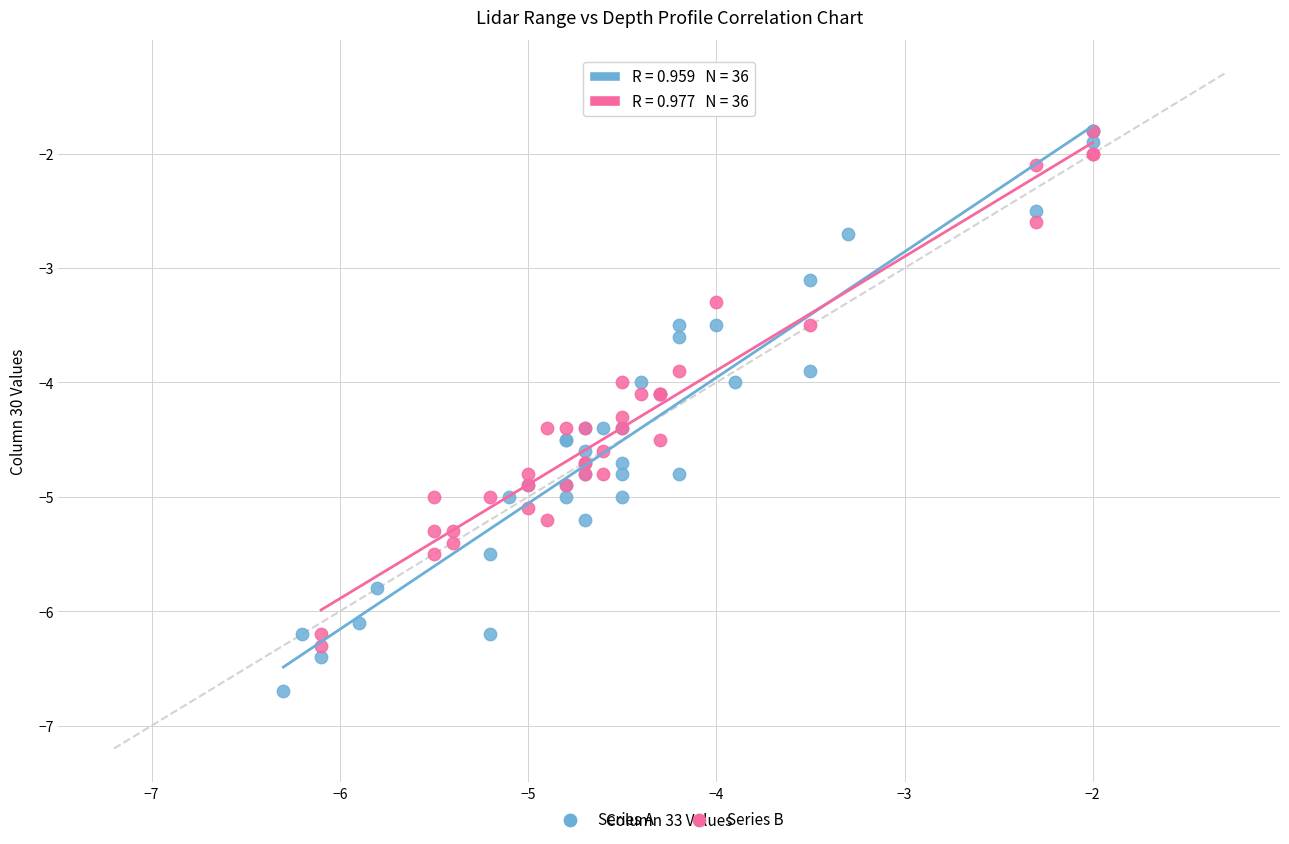

Which series has the widest spread of Y values?

Series A